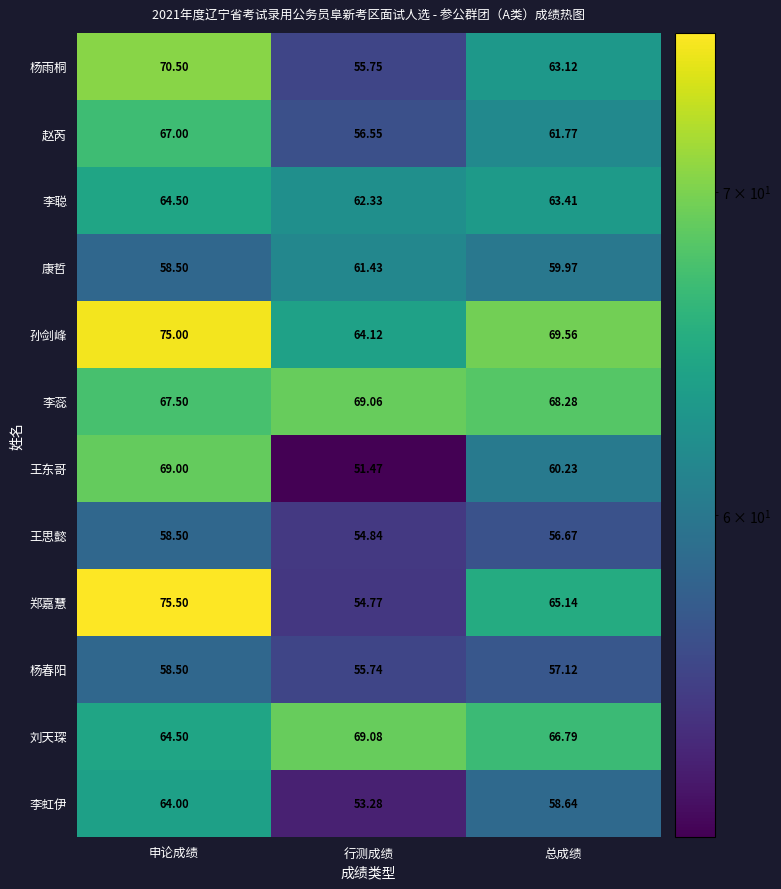

List the labels in order of 刘天琛 value, smallest first.

申论成绩, 总成绩, 行测成绩